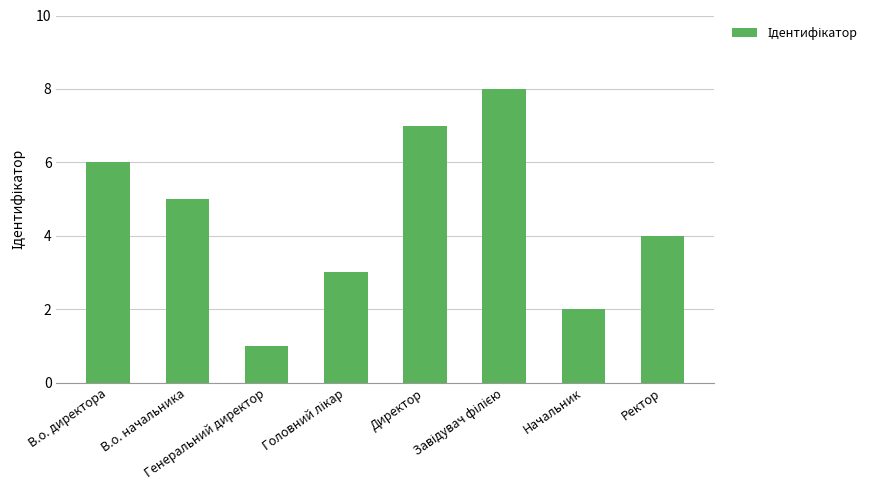

What is the greatest value displayed?

8